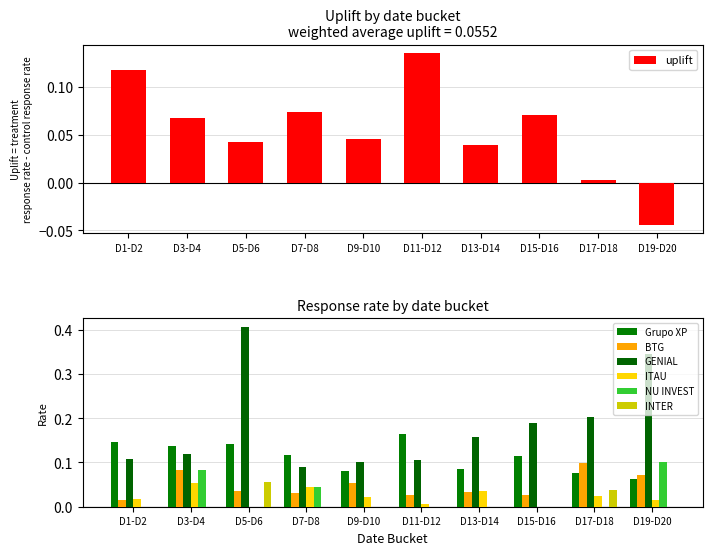

At which label does uplift reach its minimum?

D19-D20